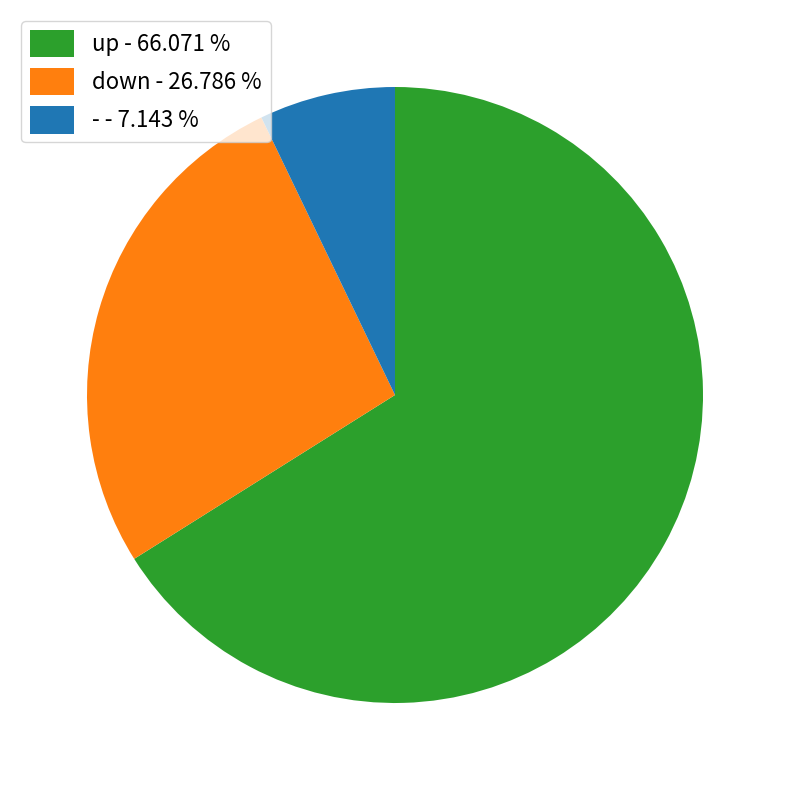

Combined, do - - 7.143 % and down - 26.786 % account for over 50%?

No